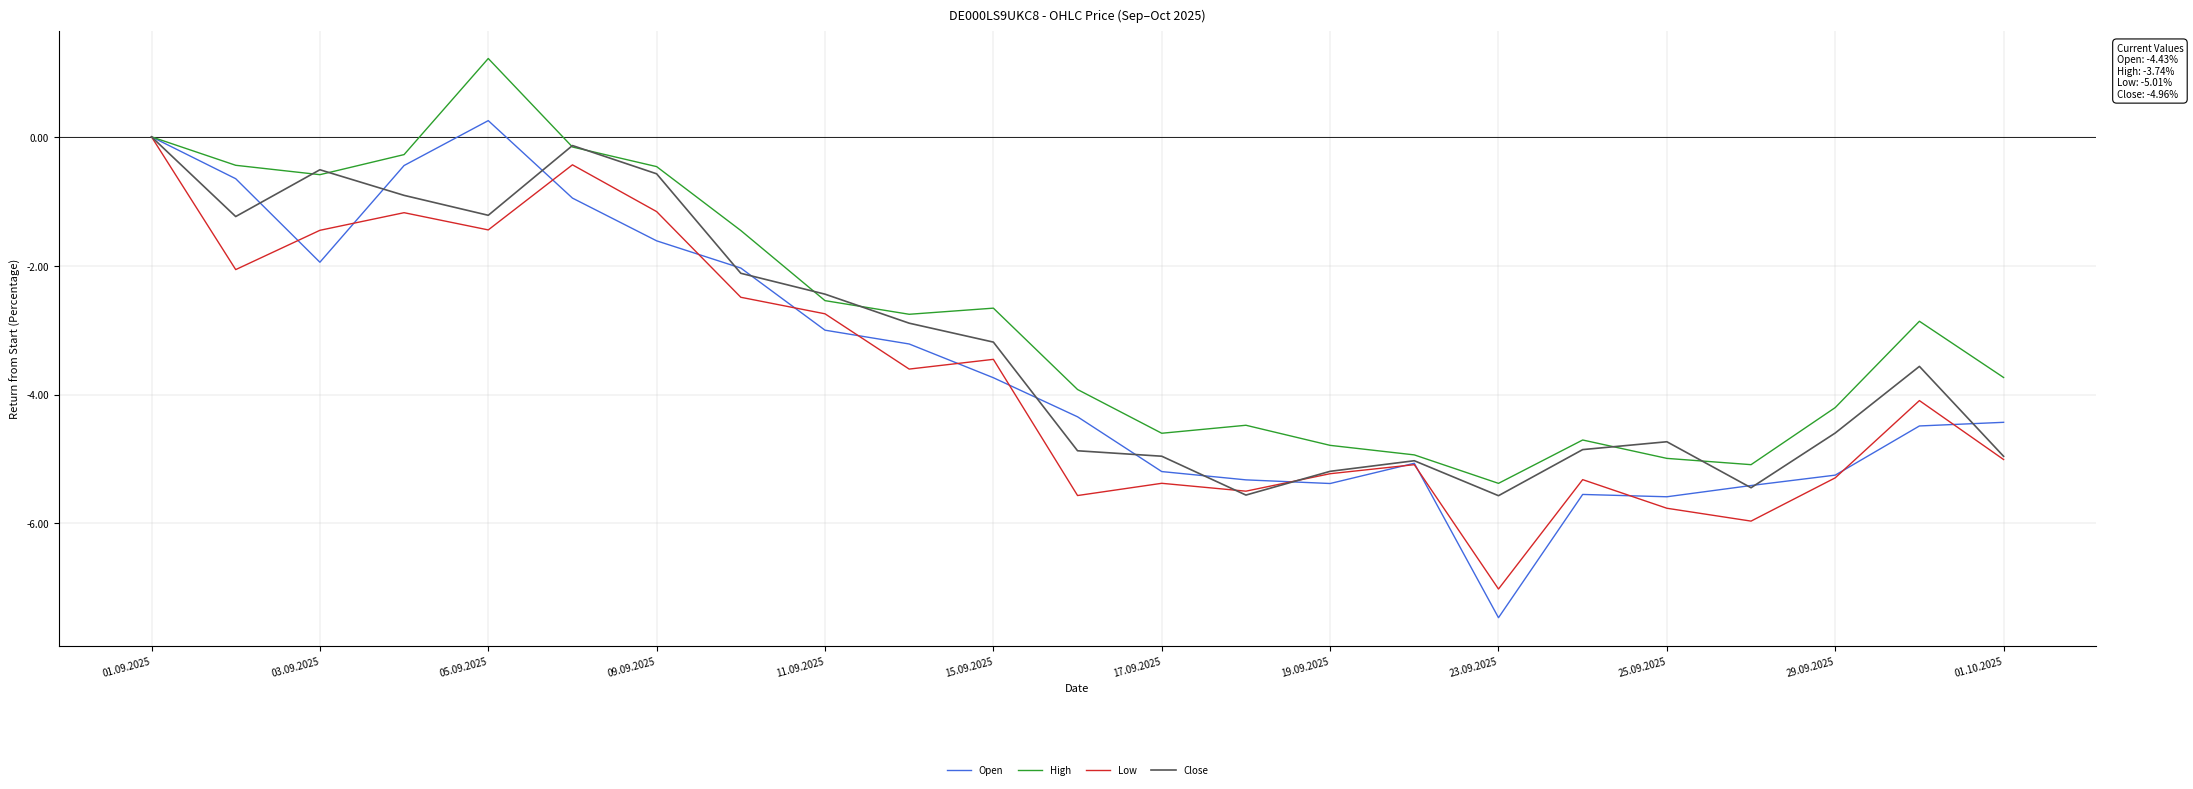

What is the average value of the High series?

-2.8